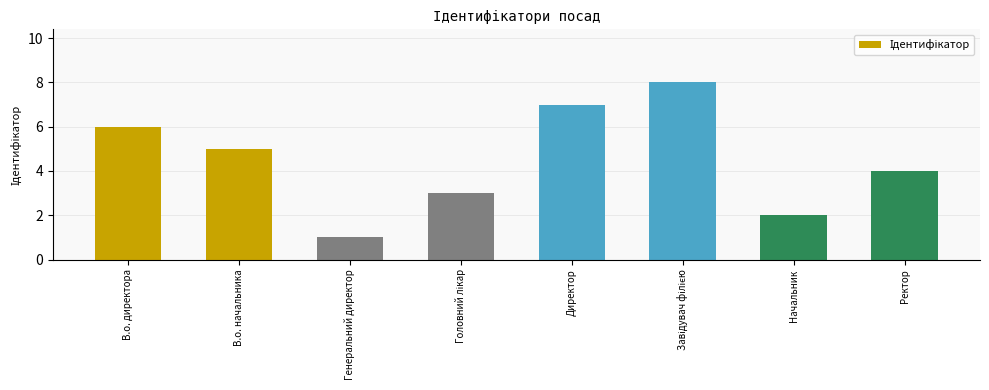

What is the change in value from Генеральний директор to Ректор?

+3